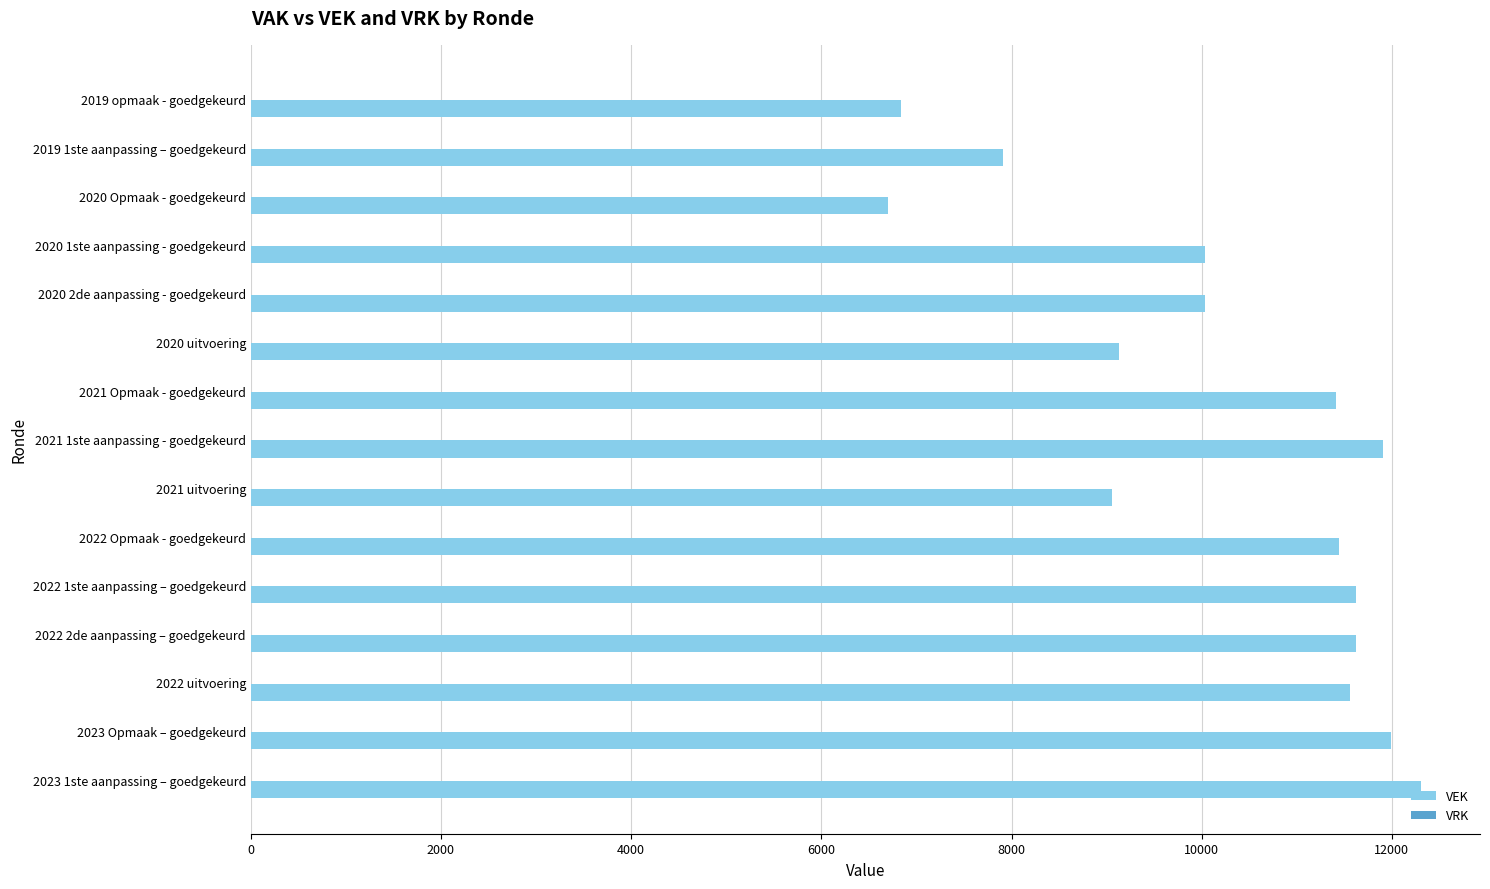

Is it true that the value at 2023 1ste aanpassing – goedgekeurd is 20758?

False